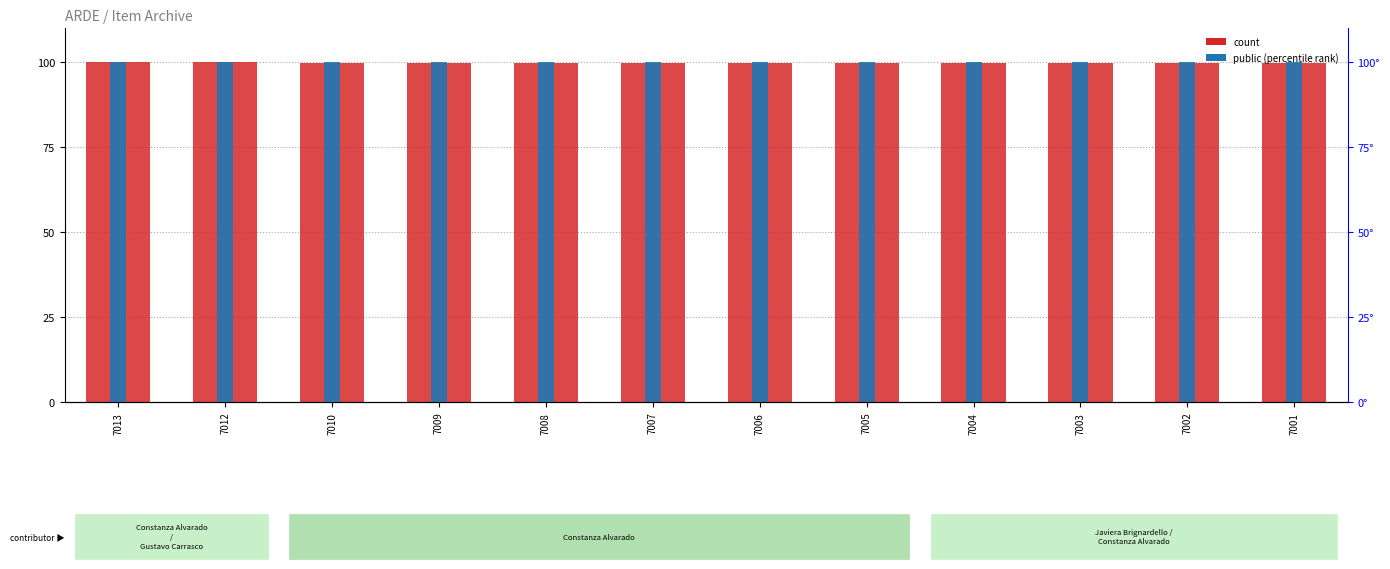

Is the value of public (percentile rank) at 7003 greater than the value of count at 7010?

Yes